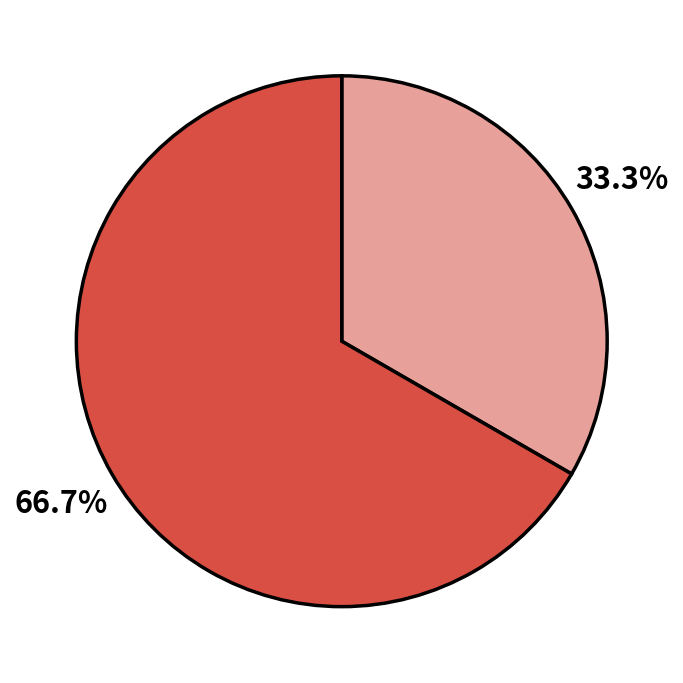

How many segments does this pie chart have?

2